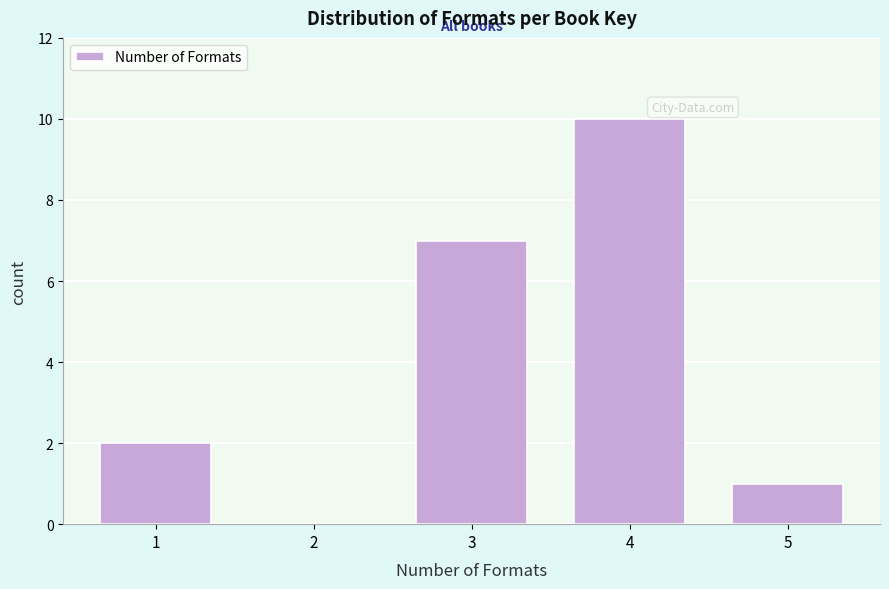

Reading right to left, list all the values displayed in this chart.

5=1	4=10	3=7	2=0	1=2